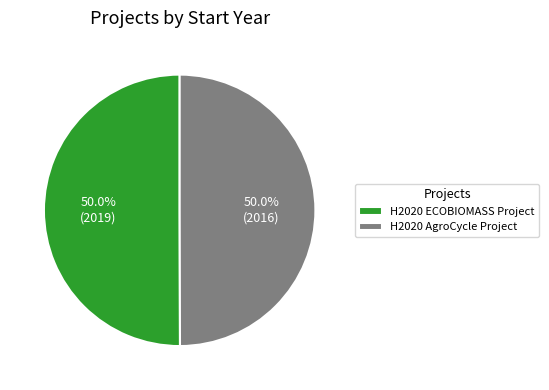

Do H2020 ECOBIOMASS Project and H2020 AgroCycle Project together represent more than half of the pie?

Yes